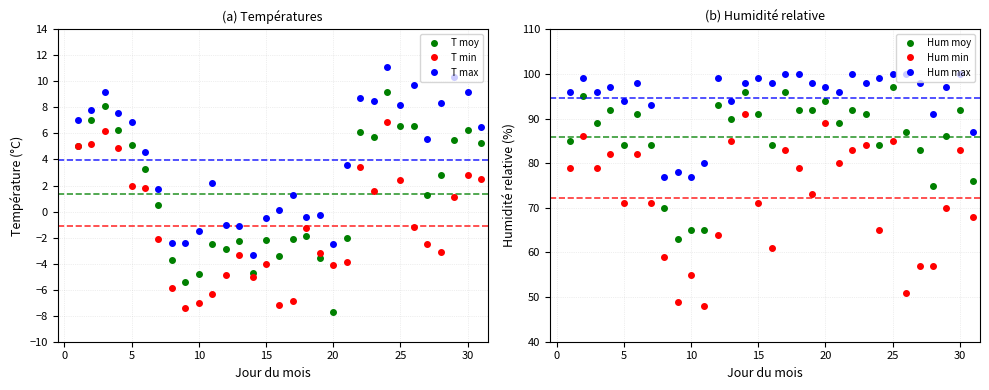

What is the sum of all Hum min values?

2240